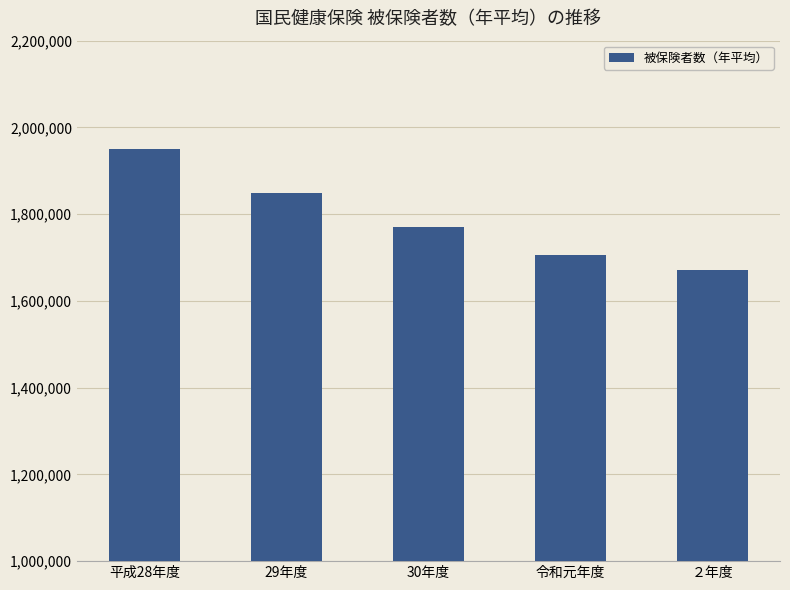

Which category has the highest value across all series?

平成28年度